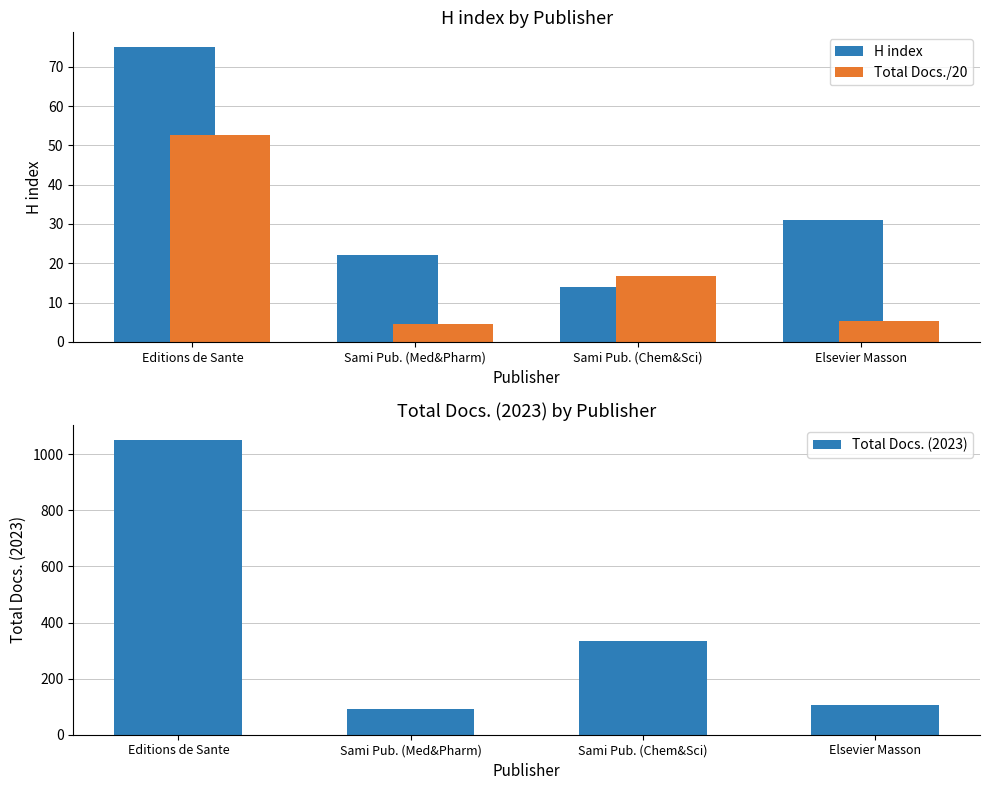

Reading right to left, what are all the values shown in this chart?

H index: Elsevier Masson=31.0	Sami Pub. (Chem&Sci)=14.0	Sami Pub. (Med&Pharm)=22.0	Editions de Sante=75.0
Total Docs./20: Elsevier Masson=5.3	Sami Pub. (Chem&Sci)=16.8	Sami Pub. (Med&Pharm)=4.7	Editions de Sante=52.5
Total Docs. (2023): Elsevier Masson=106.0	Sami Pub. (Chem&Sci)=335.0	Sami Pub. (Med&Pharm)=93.0	Editions de Sante=1051.0